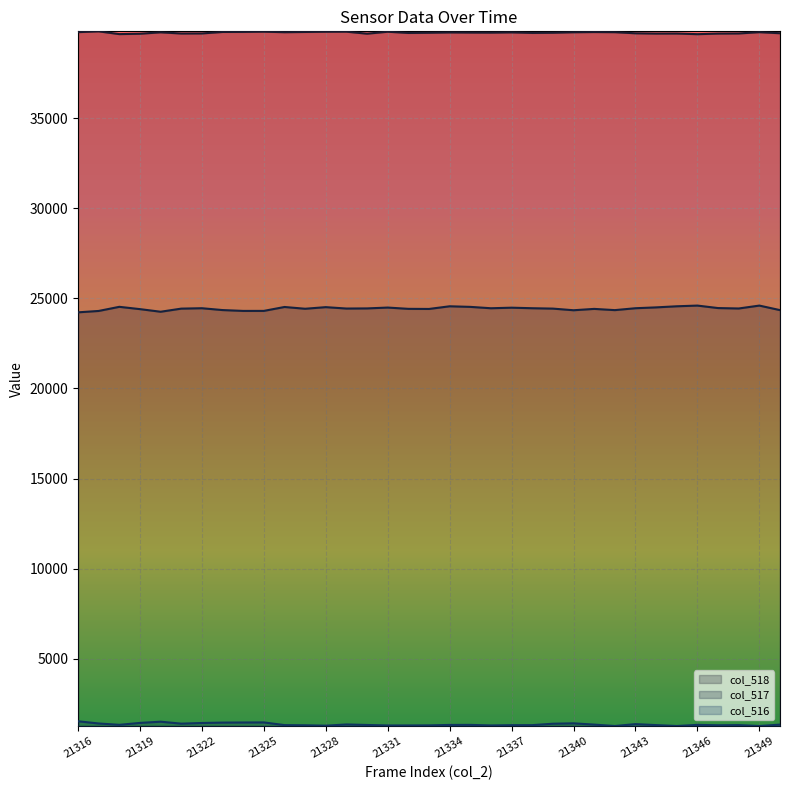

List the labels in order of col_518 value, largest first.

21317, 21325, 21329, 21328, 21331, 21324, 21323, 21327, 21341, 21316, 21342, 21349, 21326, 21340, 21320, 21337, 21334, 21335, 21336, 21339, 21333, 21338, 21332, 21350, 21343, 21322, 21348, 21321, 21345, 21344, 21347, 21330, 21319, 21318, 21346